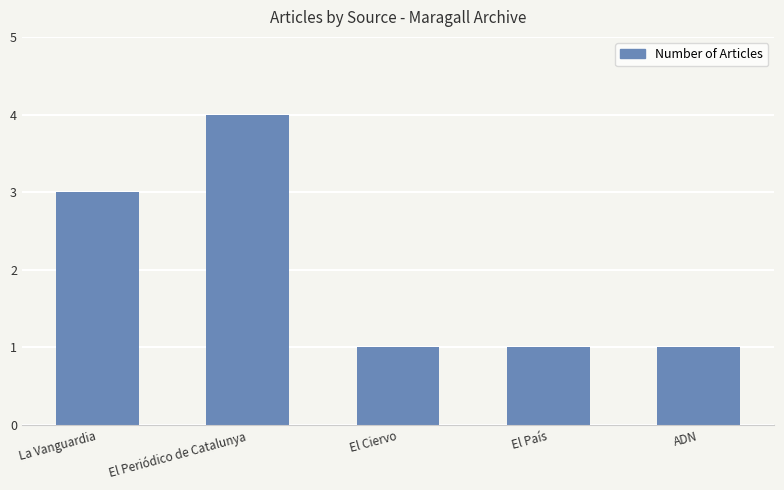

The chart shows a value of 1 at El Ciervo. True or false?

True